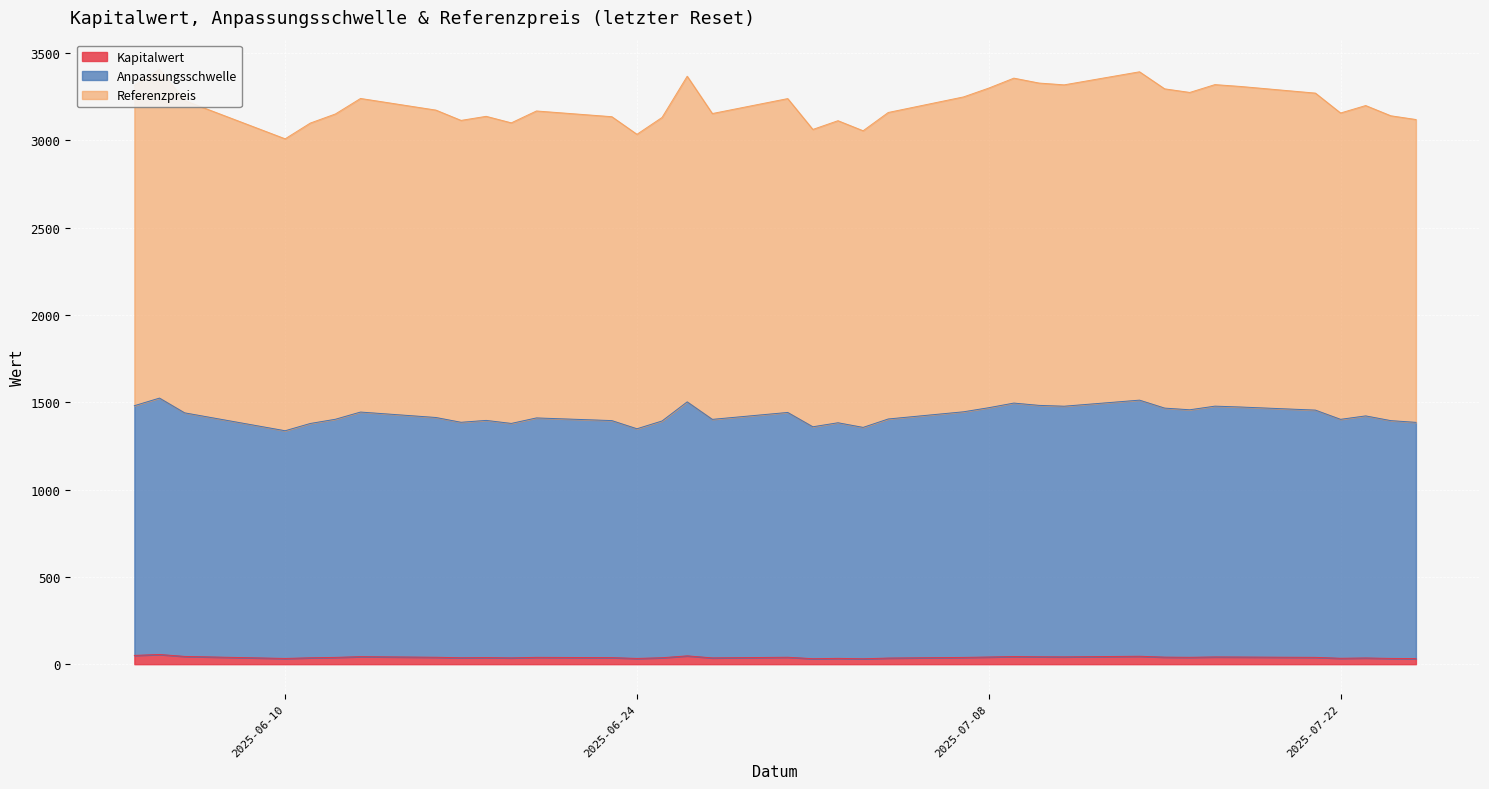

What are all the series names shown in the legend?

Kapitalwert, Anpassungsschwelle, Referenzpreis